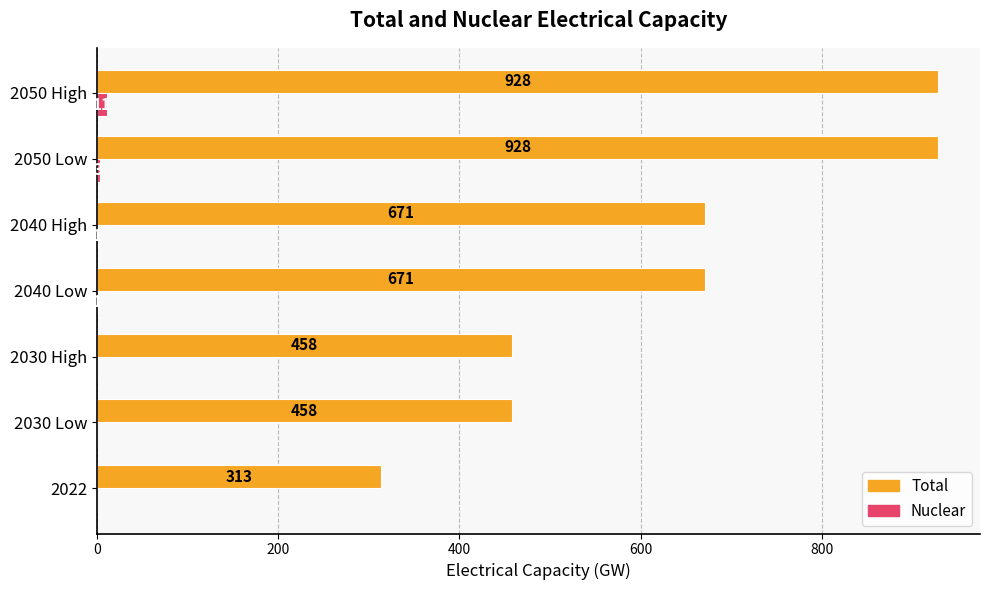

Which series changed the most between 2030 High and 2040 Low?

Total